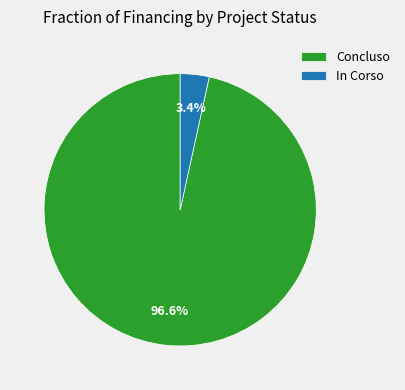

Between In Corso and Concluso, which is larger?

Concluso